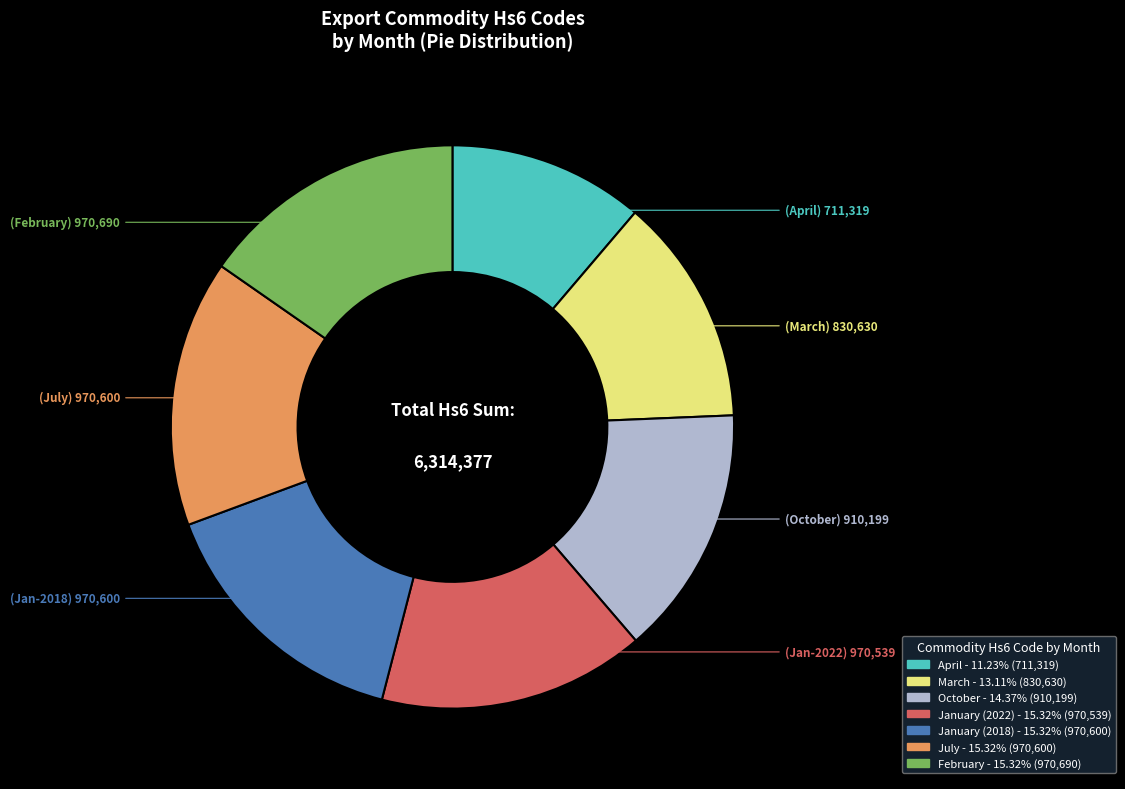

What is the smallest slice in the pie chart?

April